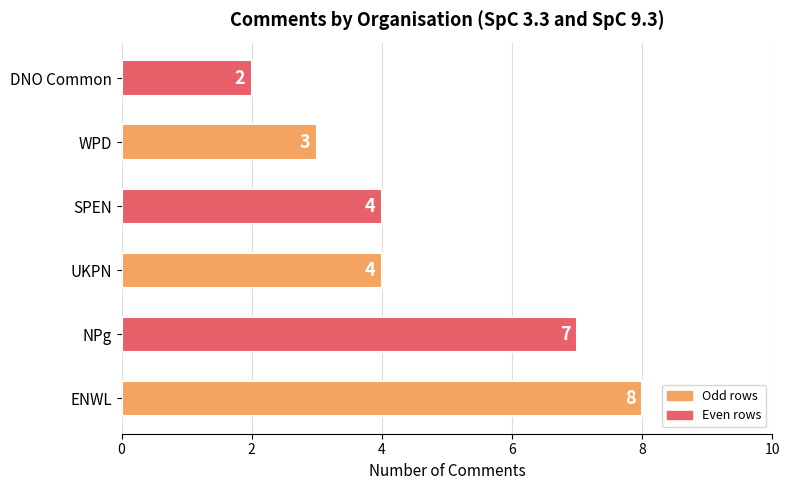

How many distinct data groups are displayed?

1